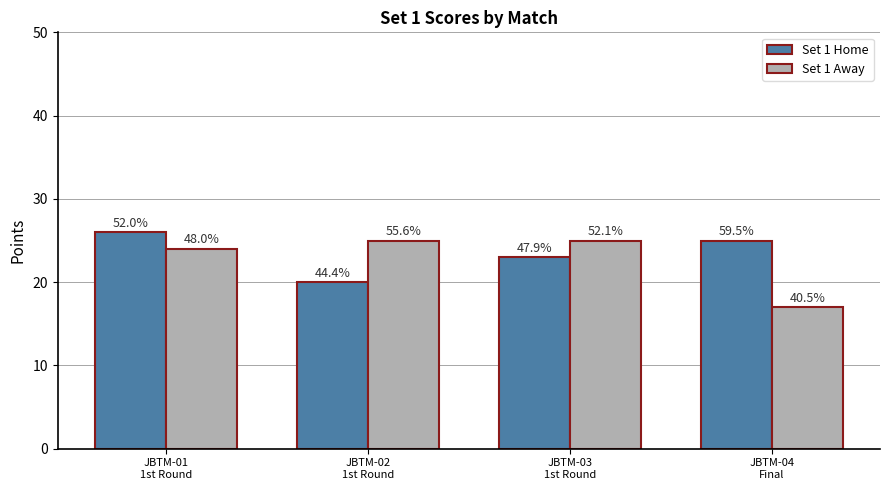

Is it true that Set 1 Home equals 20 at JBTM-02
1st Round?

True